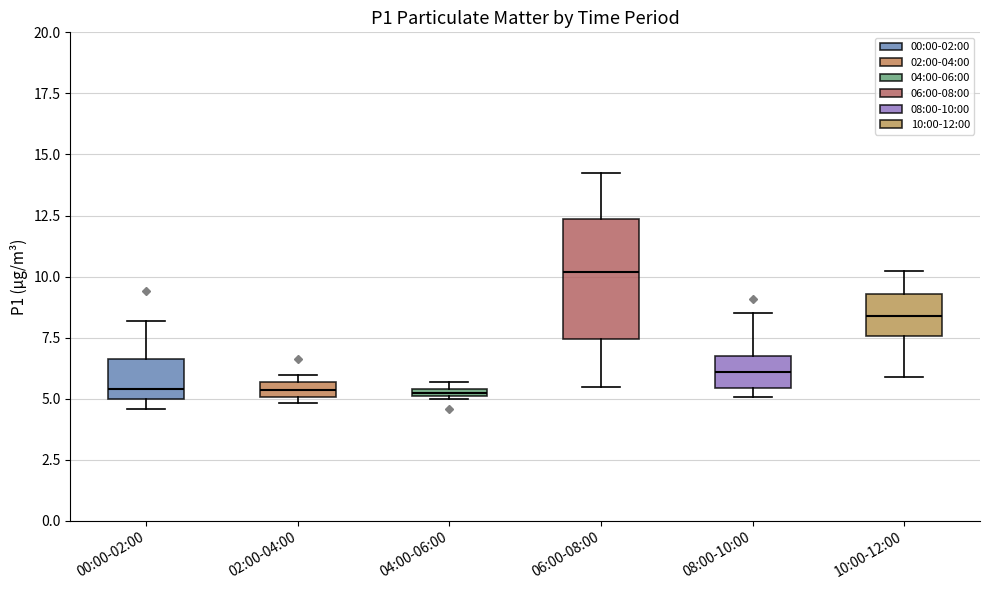

Comparing the boxes themselves (not the whiskers), which one is the tallest?

06:00-08:00